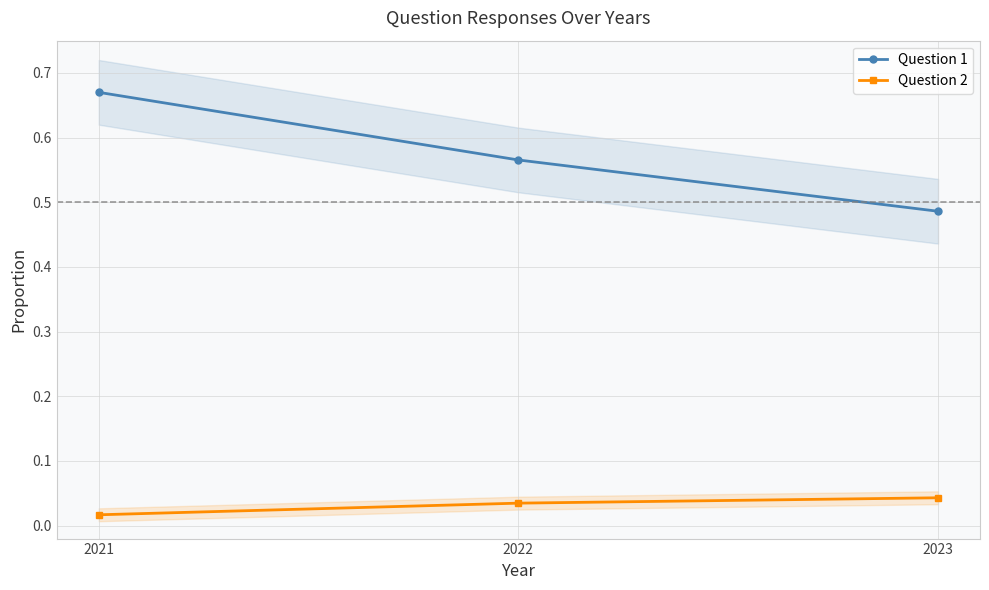

Which has a higher value, 2021 or 2023?

2021